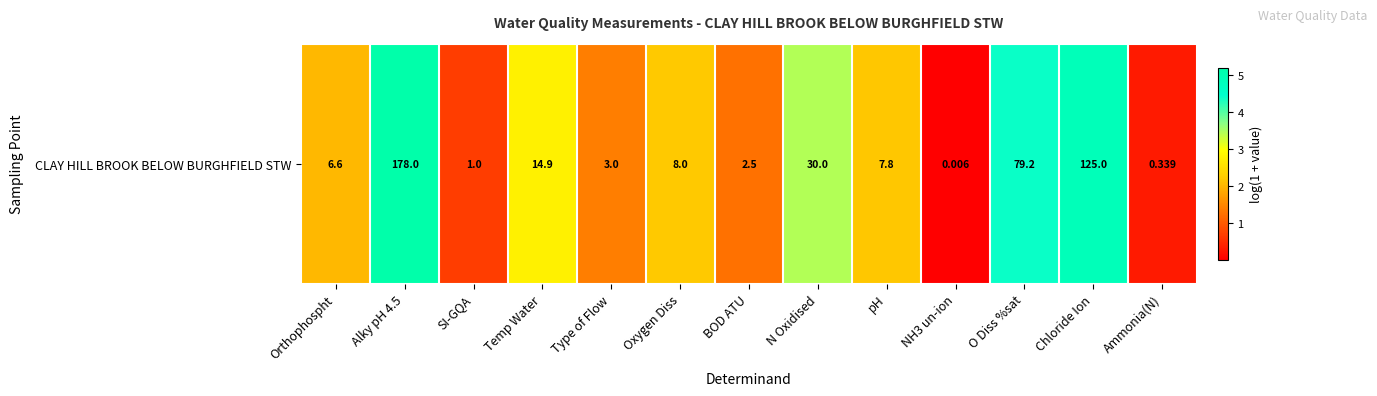

What is the difference between the maximum and minimum values?

5.2